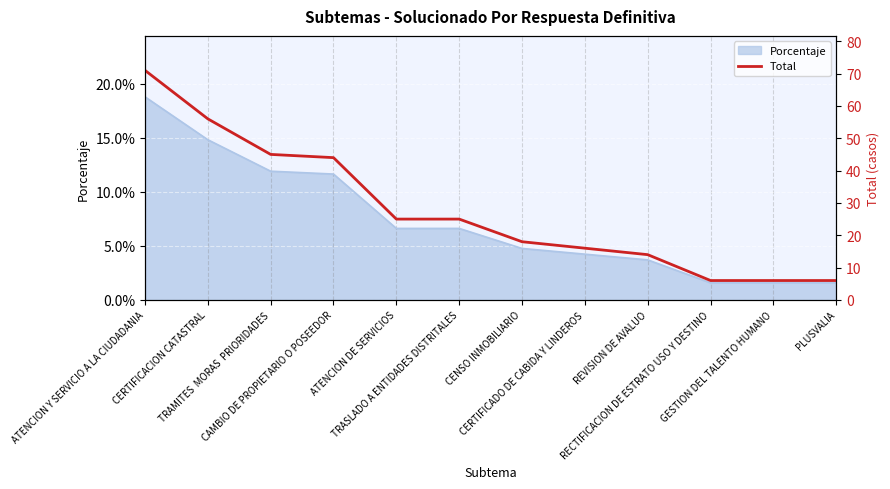

The value at REVISION DE AVALUO is 9. True or false?

False